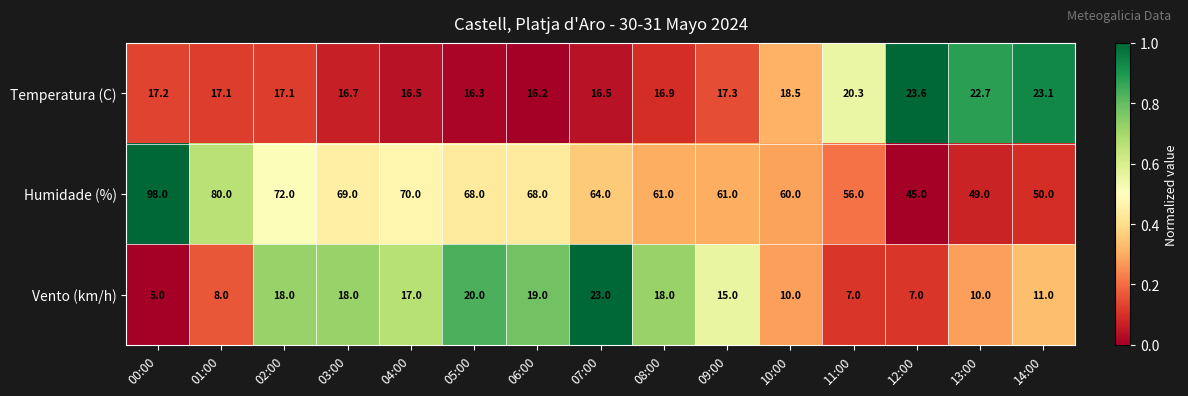

What is the average value of the Humidade (%) series?

64.7